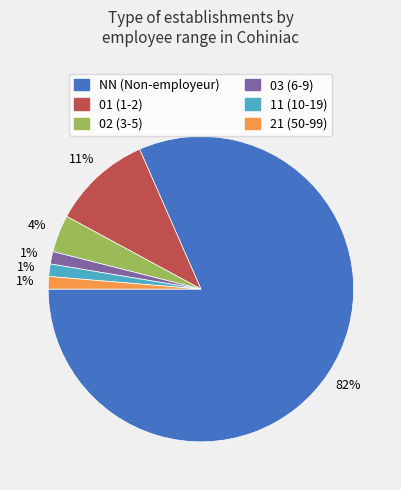

To the nearest percent, what is the average slice percentage?

17%